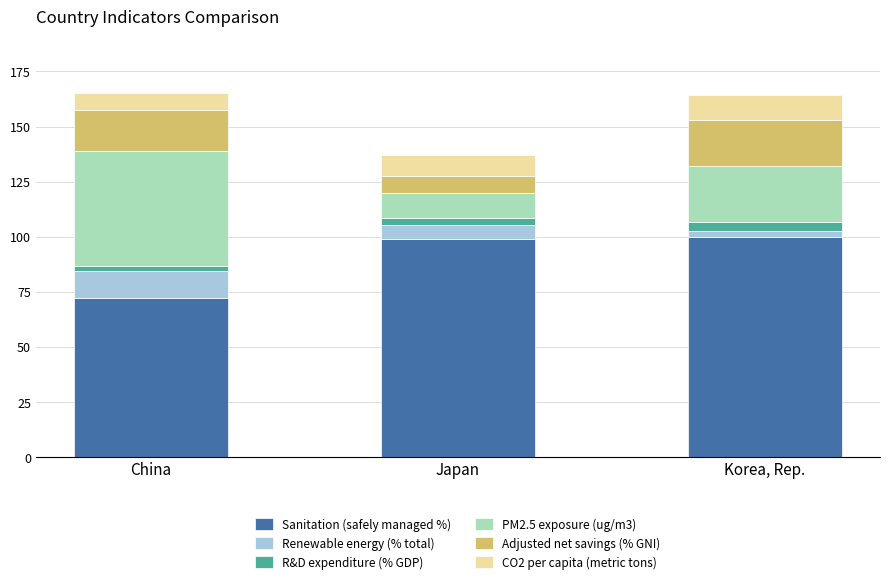

What is the difference between the maximum and minimum values in the Sanitation (safely managed %) series?

27.8